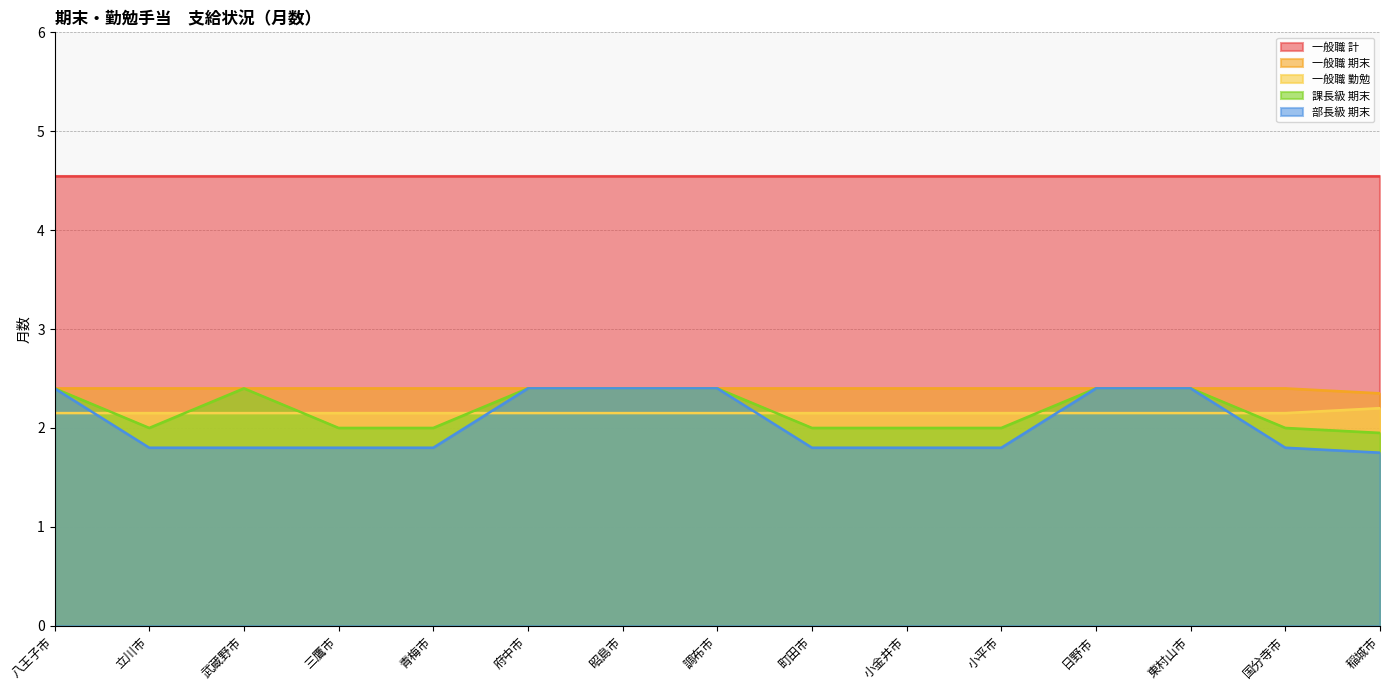

Does the chart have visible grid lines?

Yes